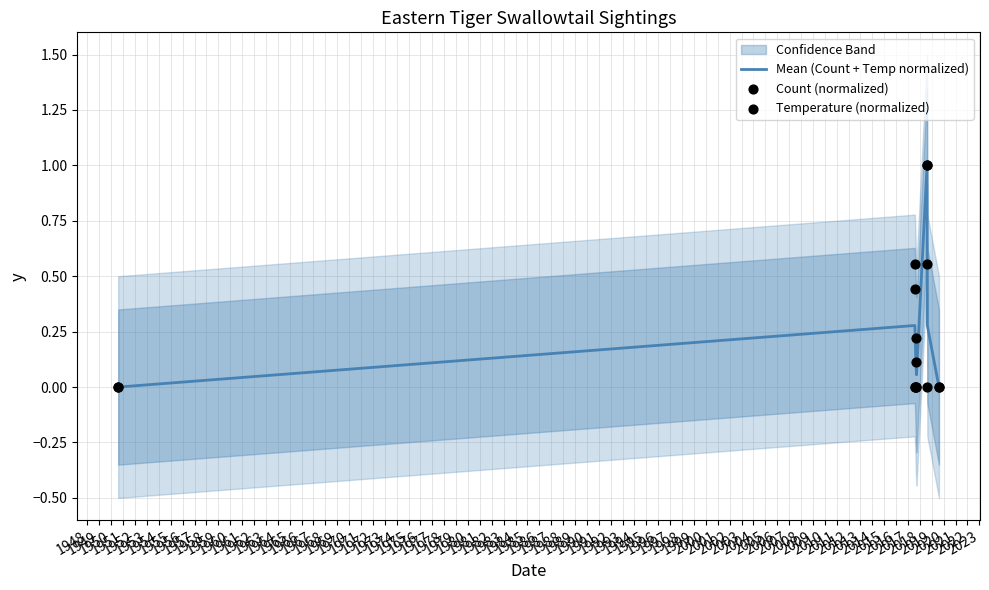

Which series has the largest total across all categories?

Temperature (normalized)